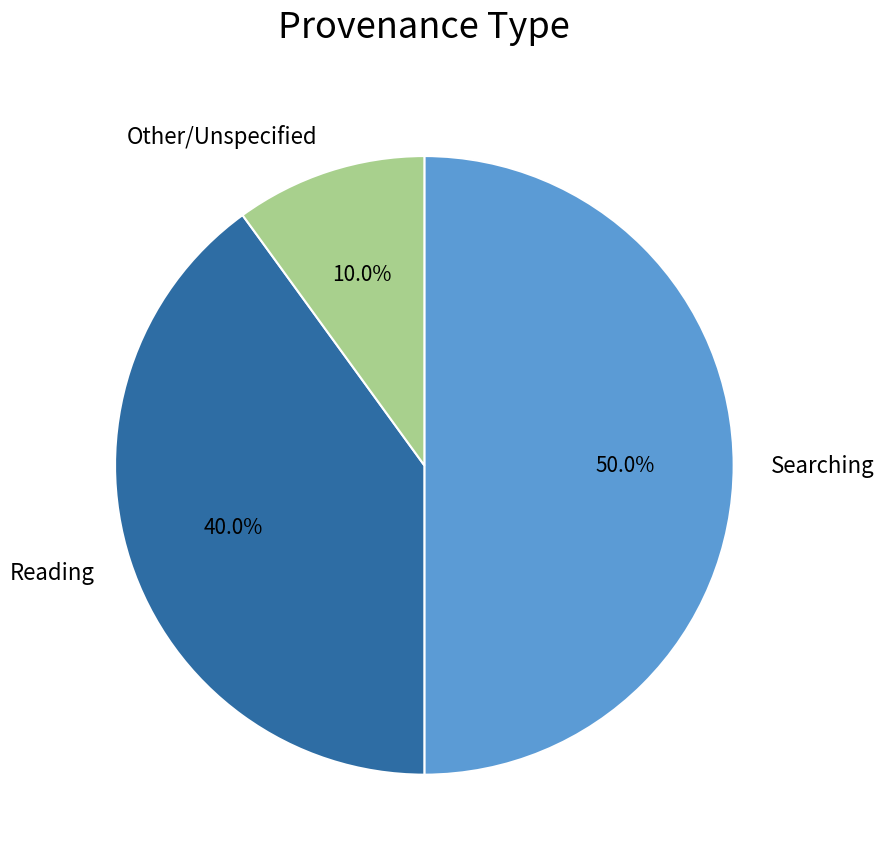

Rank the categories by value from highest to lowest.

Searching, Reading, Other/Unspecified